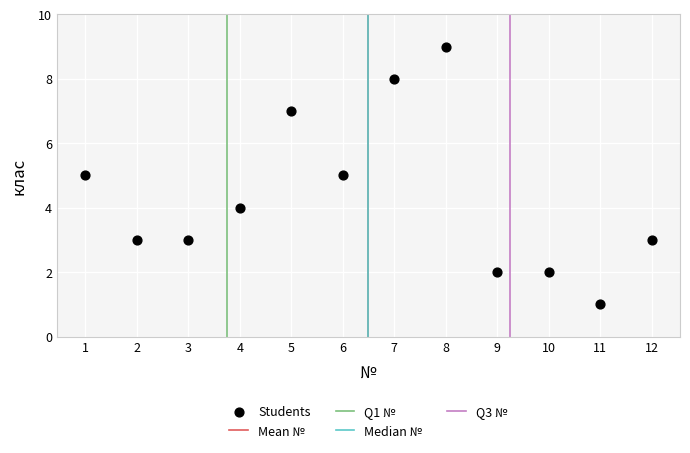

What is the range of X values (max minus min)?

11